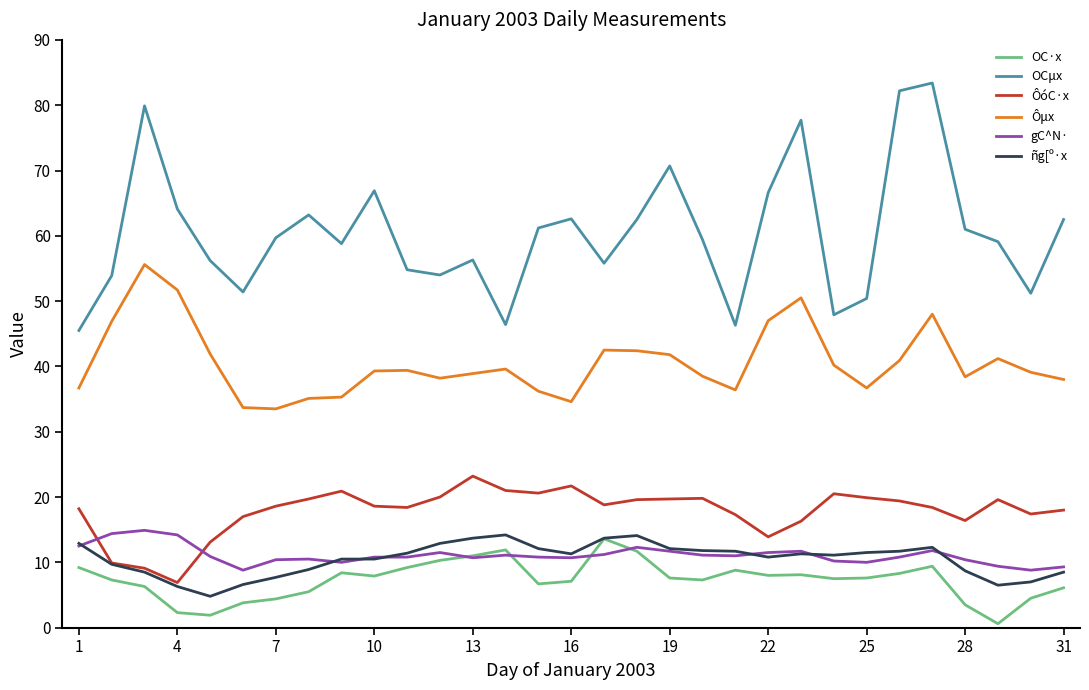

True or false: ÔóC·x and OC·x intersect in this chart.

False